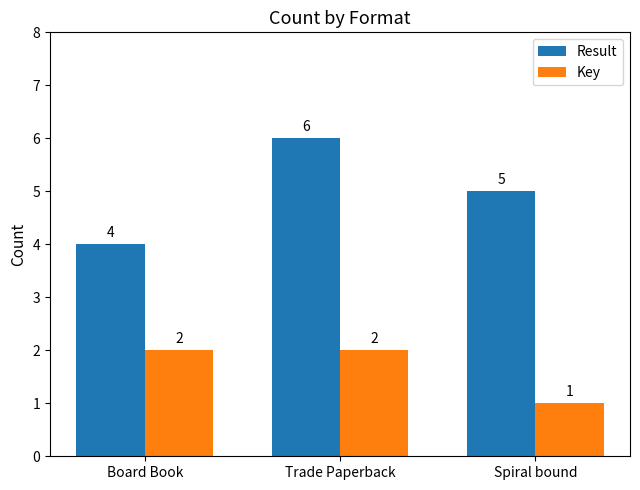

How many data points does each series have?

3